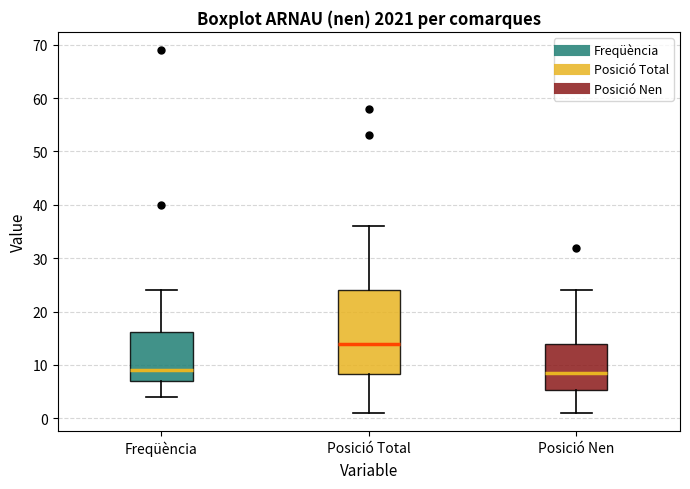

Reading left to right, read every box against the y-axis: the position of its median line, the range the box covers, and the ends of its whiskers. The values are not printed on the chart, so give them approximately, as read against the axis.

Freqüència: median 9, box 7 to 16, whiskers 4 to 24
Posició Total: median 14, box 8 to 24, whiskers 1 to 36
Posició Nen: median 9, box 5 to 14, whiskers 1 to 24